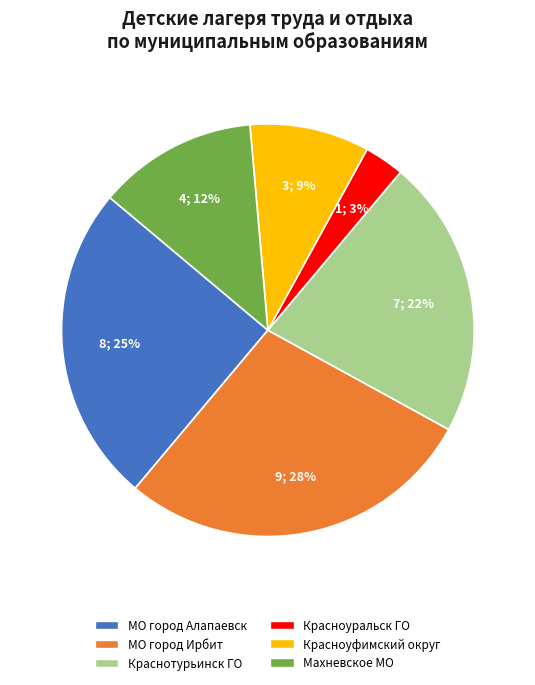

Is the sum of Красноуральск ГО and МО город Ирбит greater than half?

No